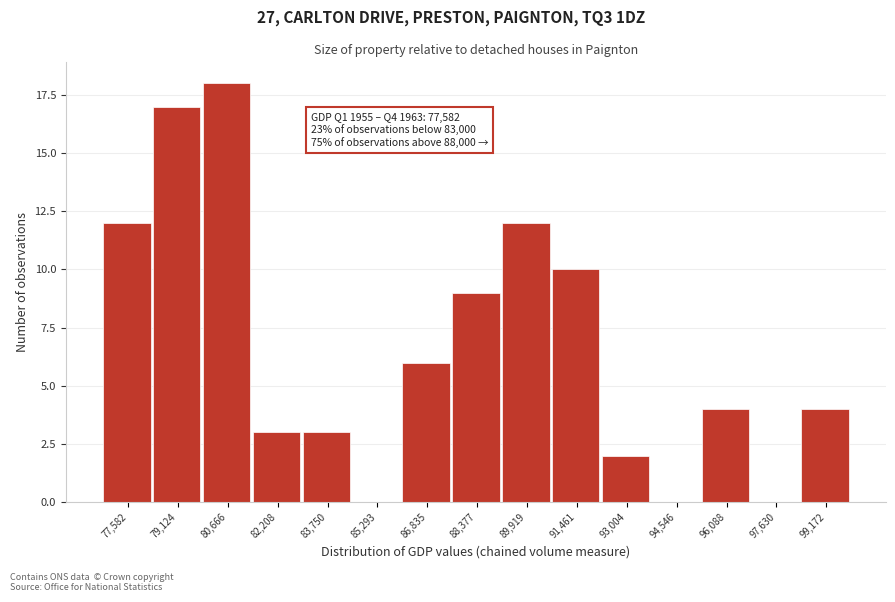

Reading left to right, list all the values displayed in this chart.

77,582=12	79,124=17	80,666=18	82,208=3	83,750=3	85,293=0	86,835=6	88,377=9	89,919=12	91,461=10	93,004=2	94,546=0	96,088=4	97,630=0	99,172=4